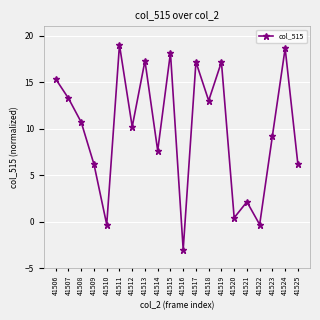

Which category has the lowest value across all series?

41516